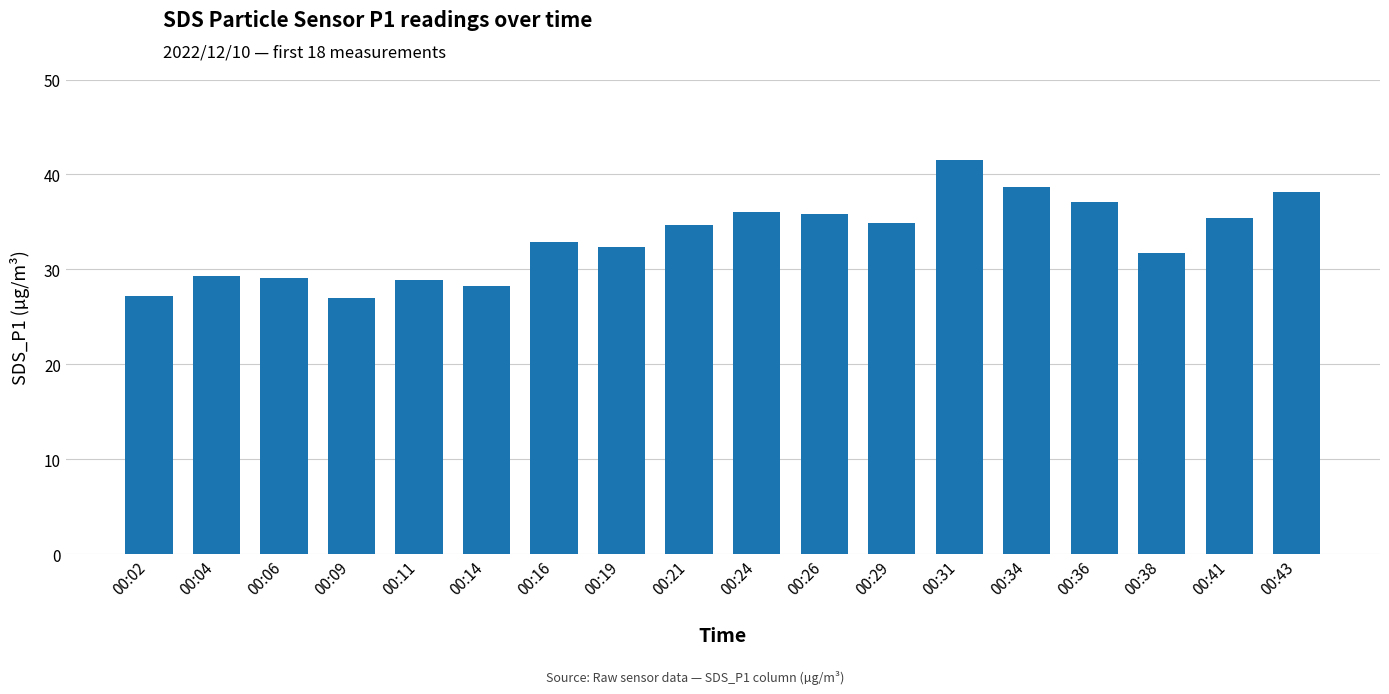

What is the maximum value shown in the chart?

41.5